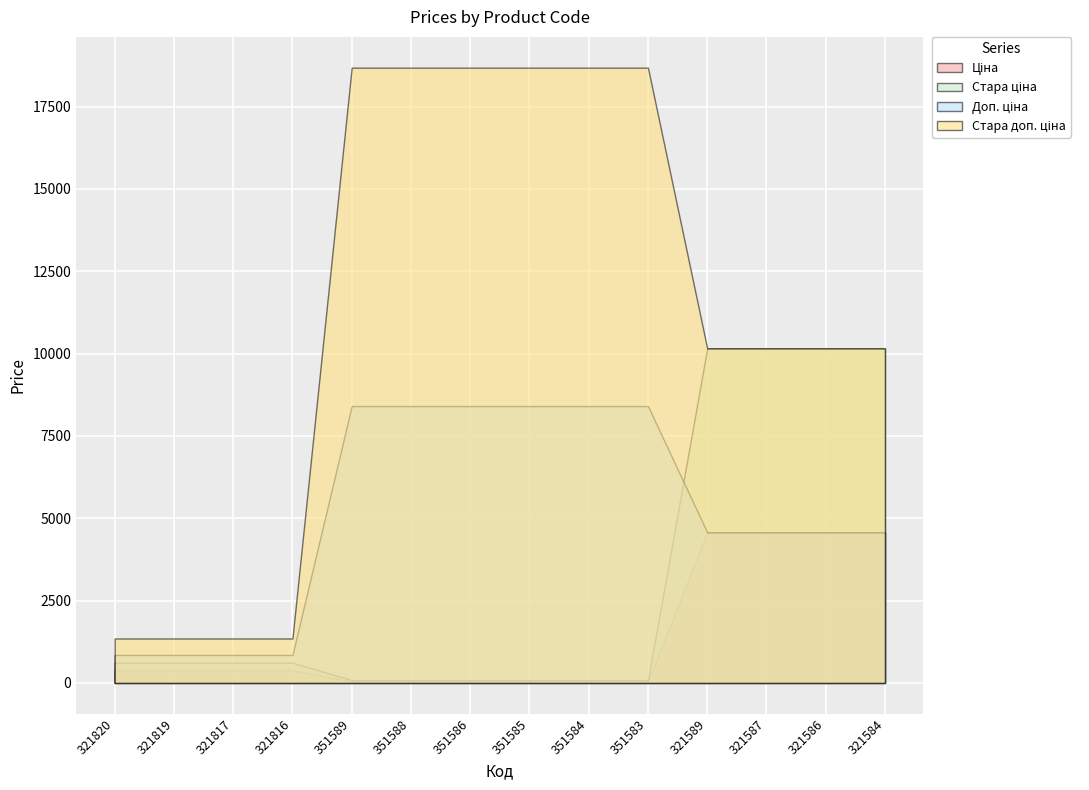

Count the number of categories in the chart.

14